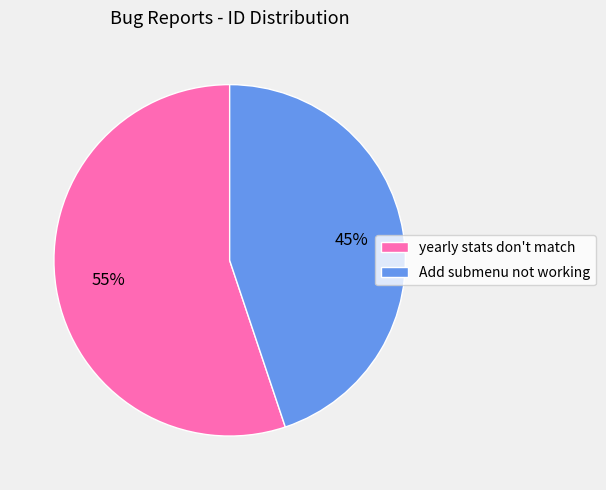

Which category has the smallest portion of the pie?

Add submenu not working